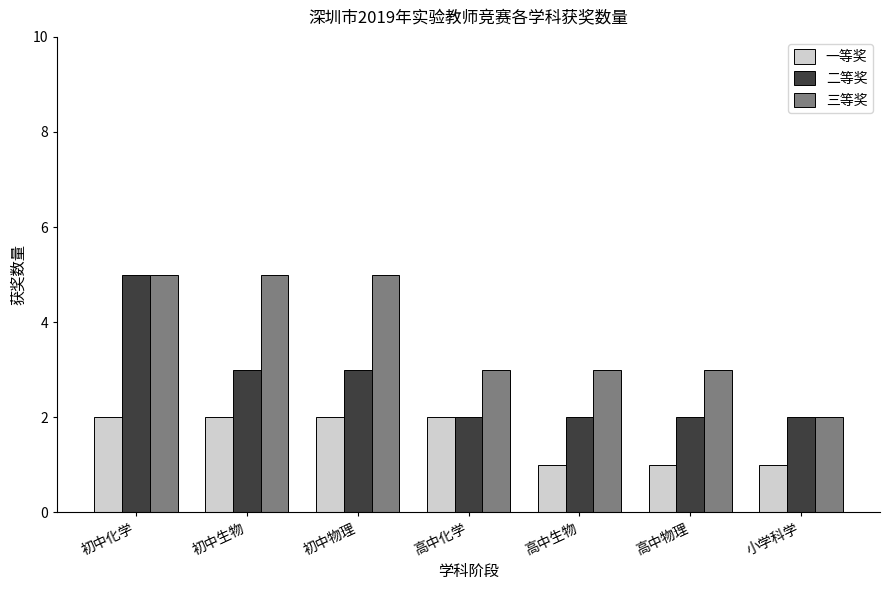

Read the 二等奖 value at 初中物理.

3